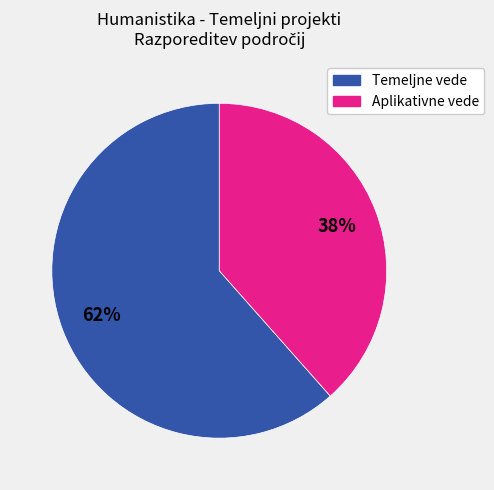

Is there a majority slice in this chart?

Yes